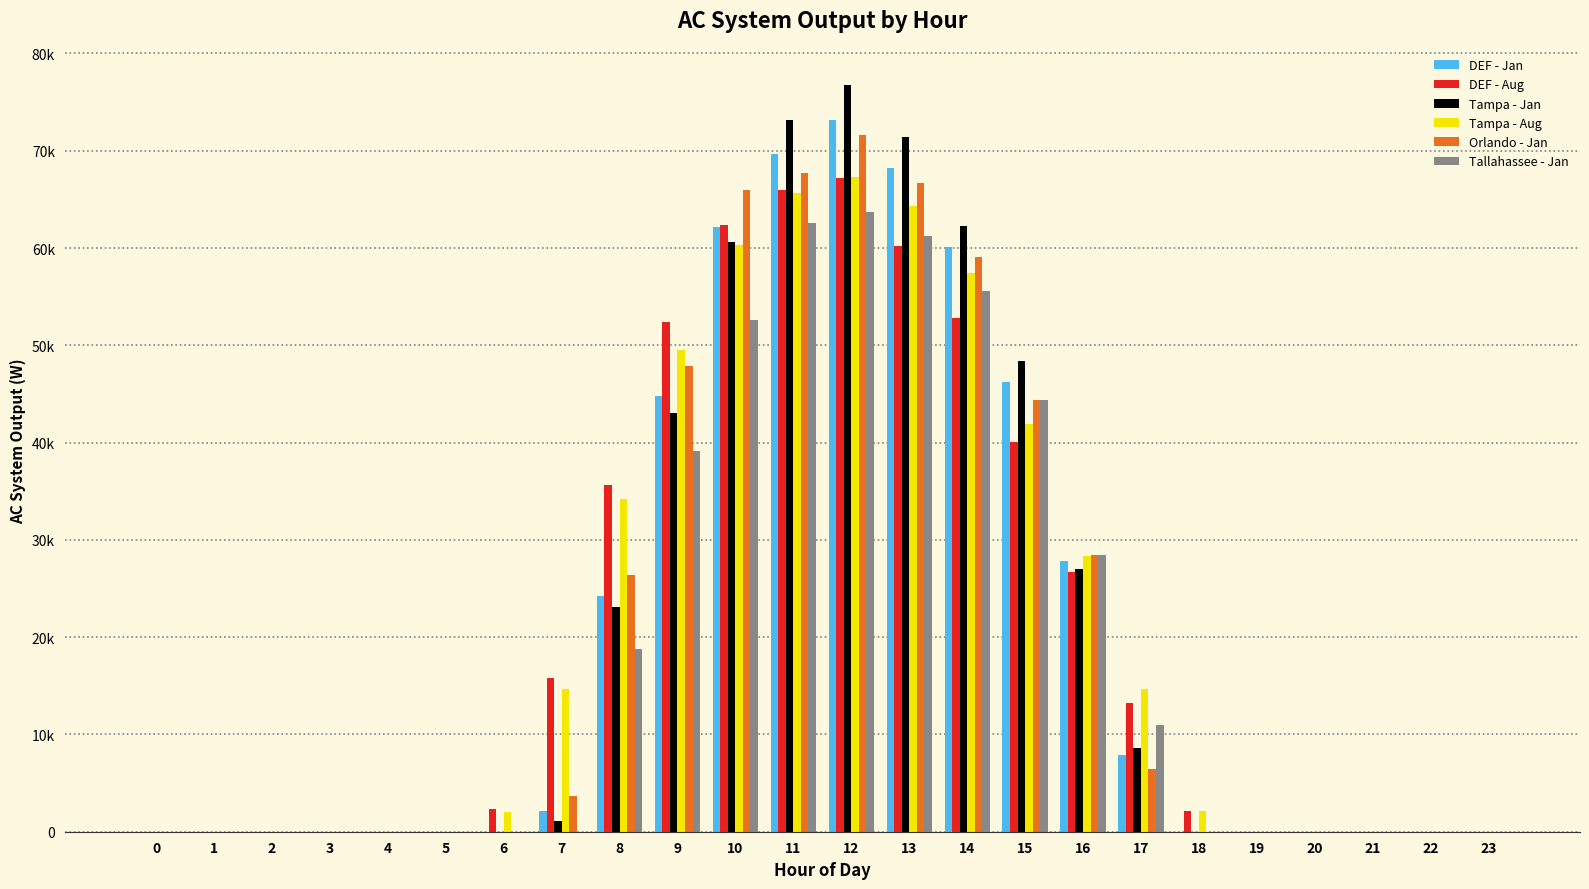

Does the chart contain stacked bars?

No